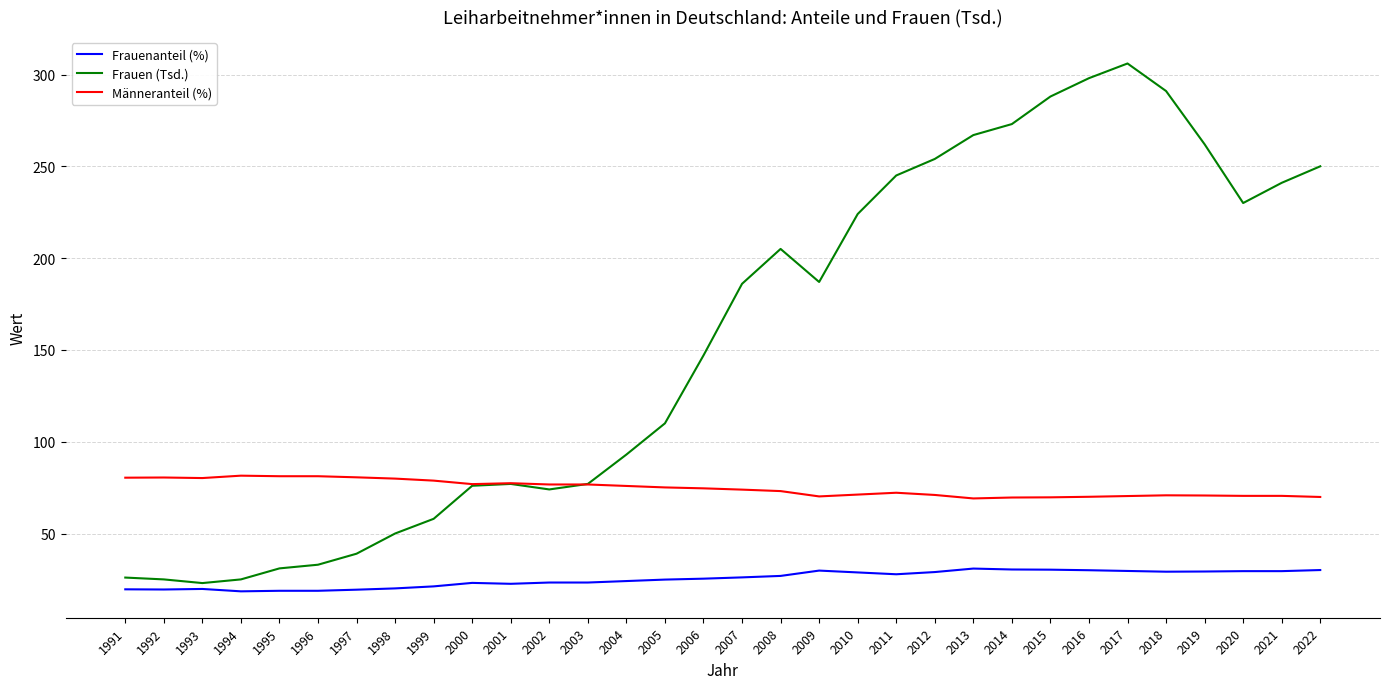

Is the value of Frauen (Tsd.) at 2007 greater than the value of Männeranteil (%) at 2020?

Yes